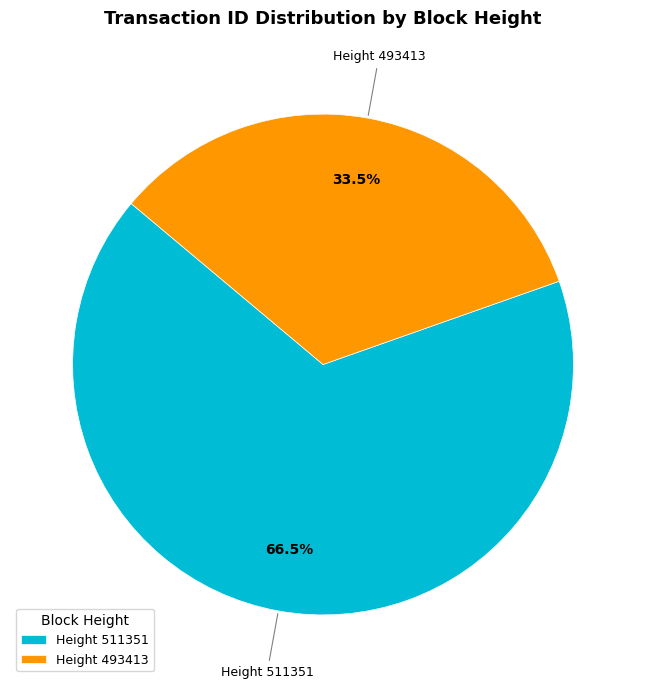

Rank the categories by value from lowest to highest.

Height 493413, Height 511351